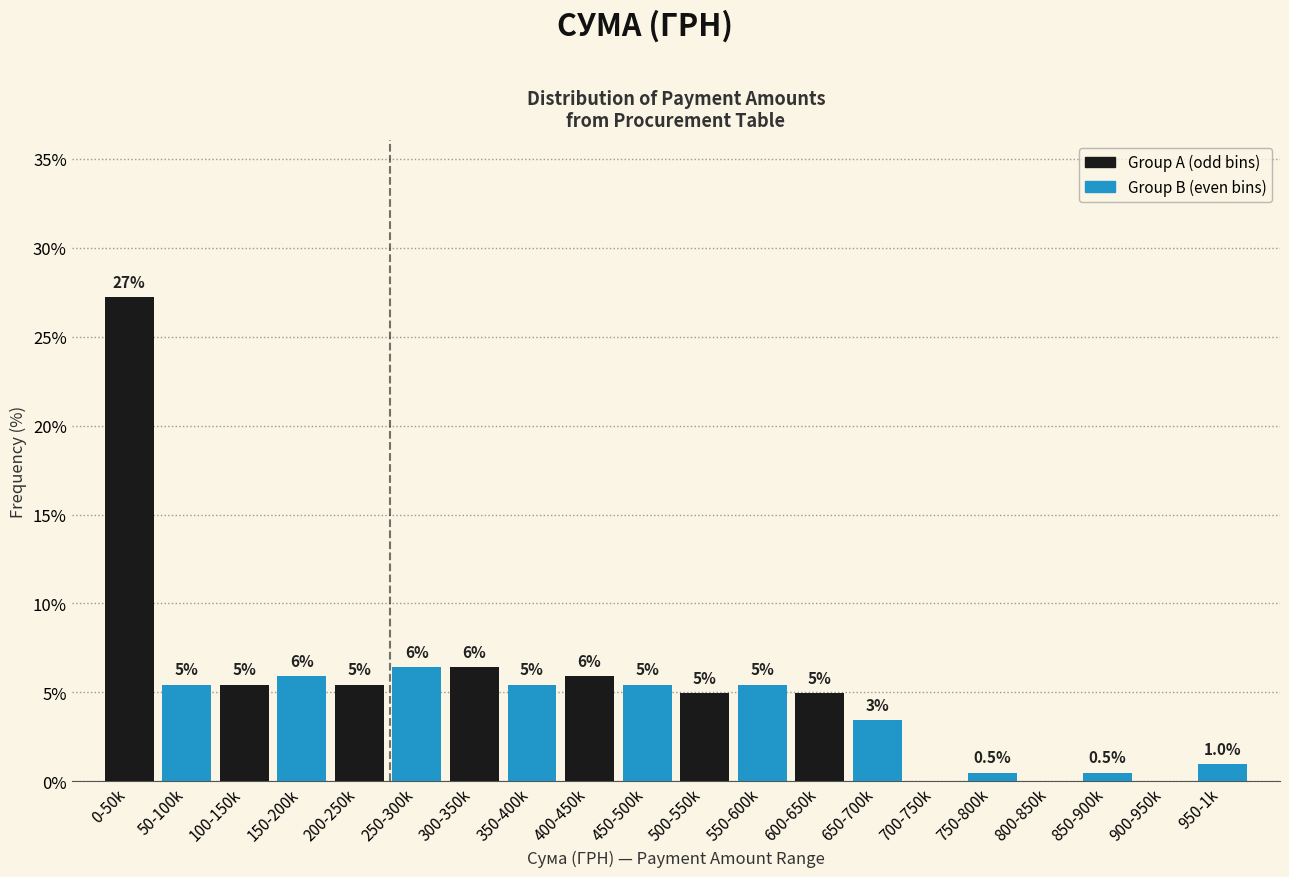

At which category is the sum across all series the highest?

0-50k